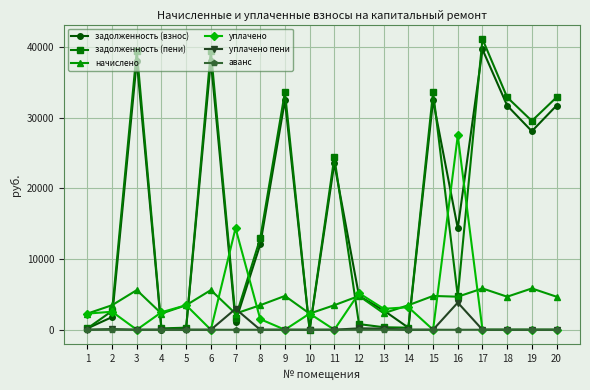

What is the maximum value shown in the chart?

41111.0